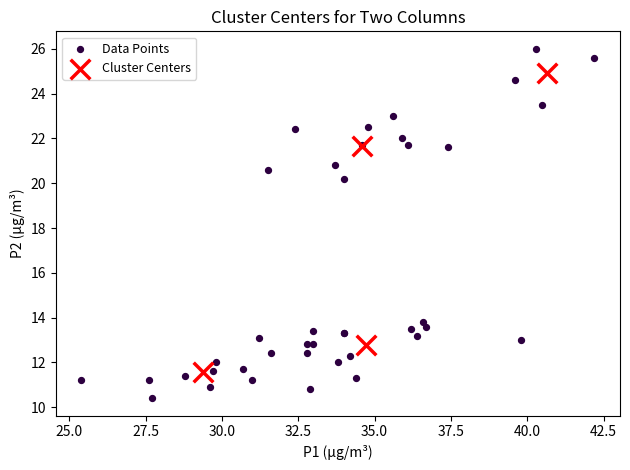

Which series contains the lowest Y value?

Data Points